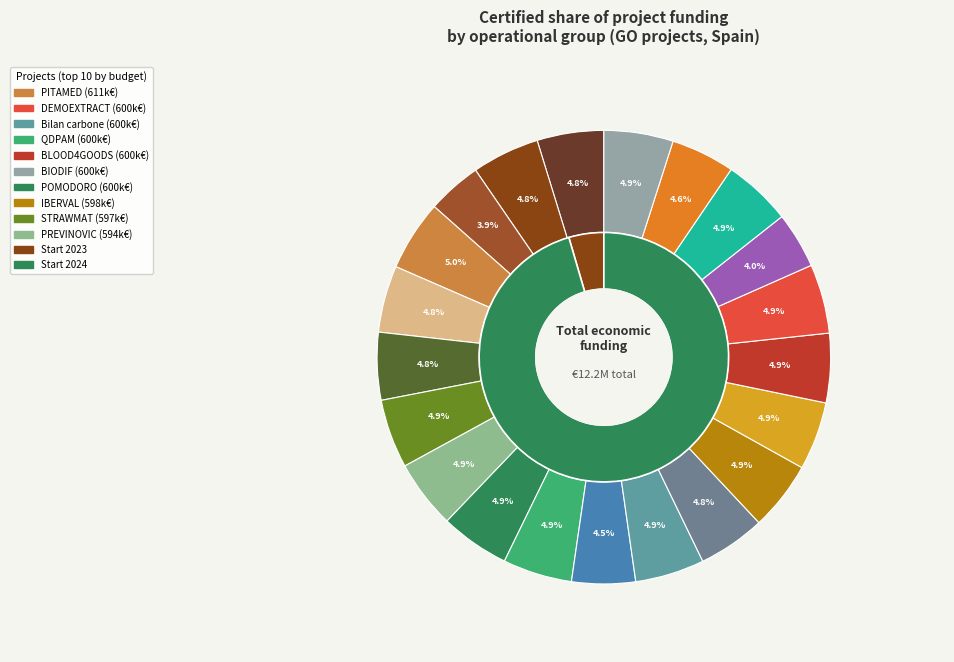

True or false: Bilan carbone accounts for 1% of the total.

False